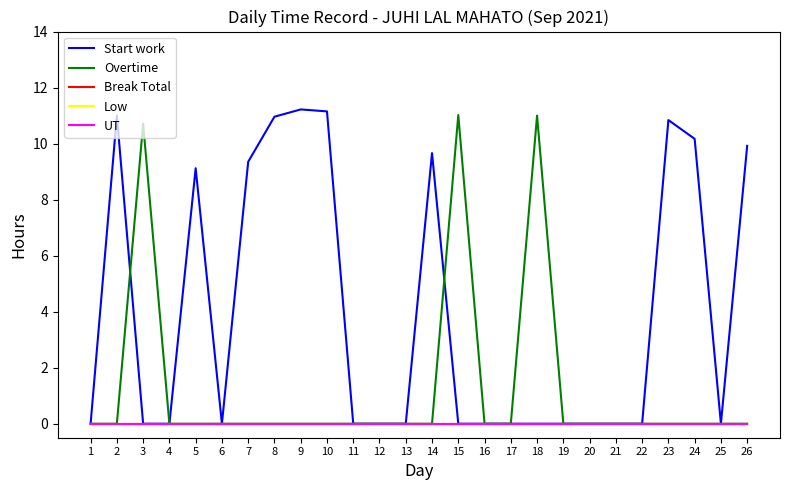

True or false: Overtime has more than 0 interior local peaks.

True